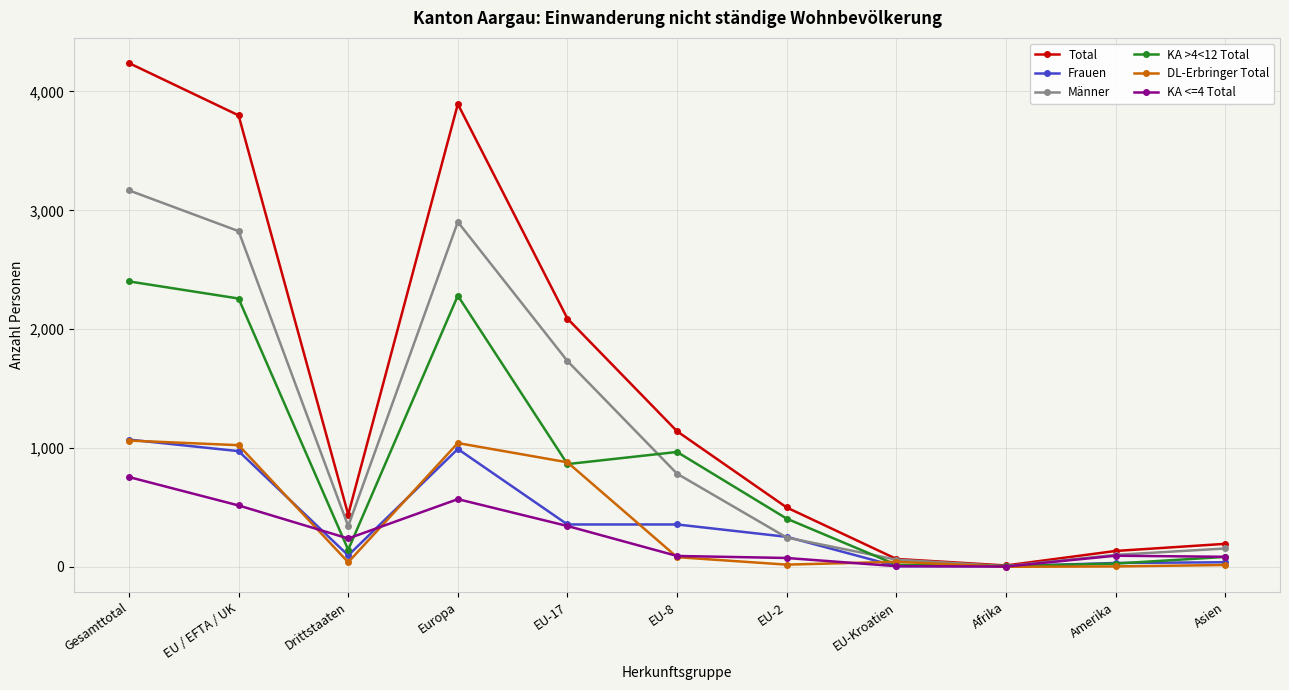

At which category is the sum across all series the highest?

Gesamttotal